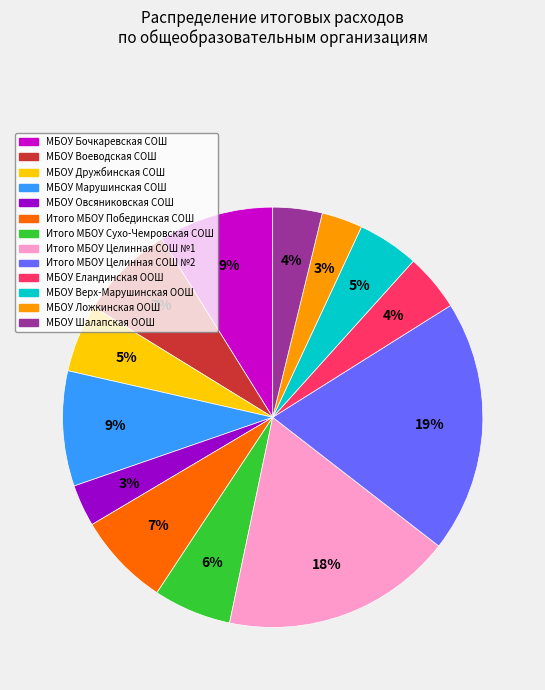

Which has a higher value, МБОУ Бочкаревская СОШ or Итого МБОУ Сухо-Чемровская СОШ?

МБОУ Бочкаревская СОШ